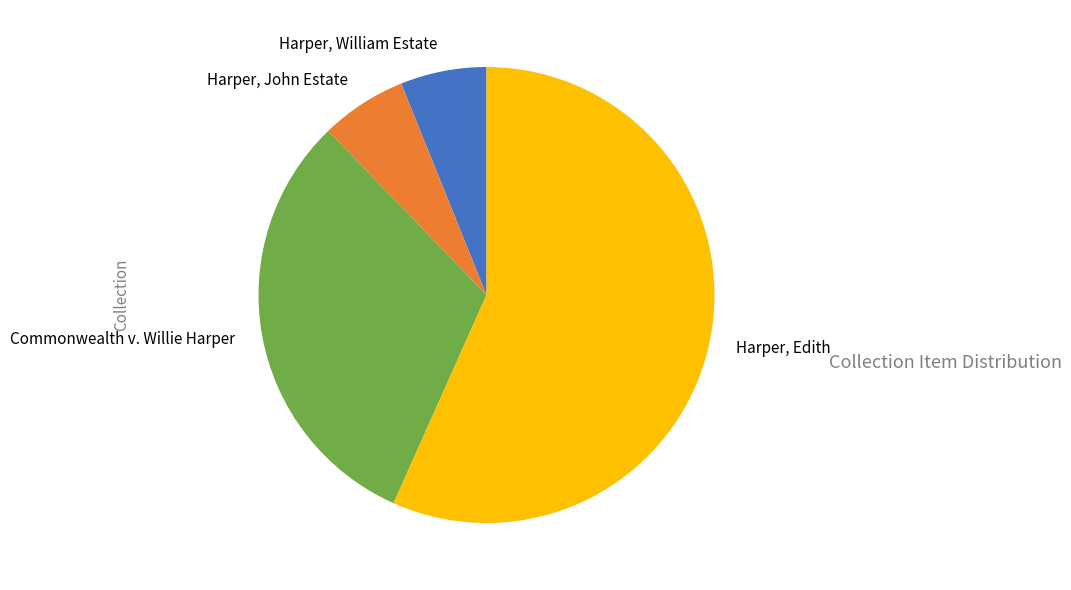

Between Harper, John Estate and Harper, Edith, which is larger?

Harper, Edith